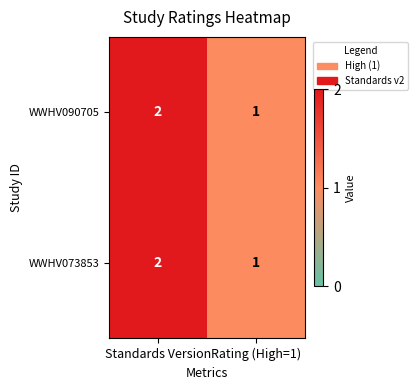

List the labels in order of WWHV090705 value, largest first.

Standards Version, Rating (High=1)